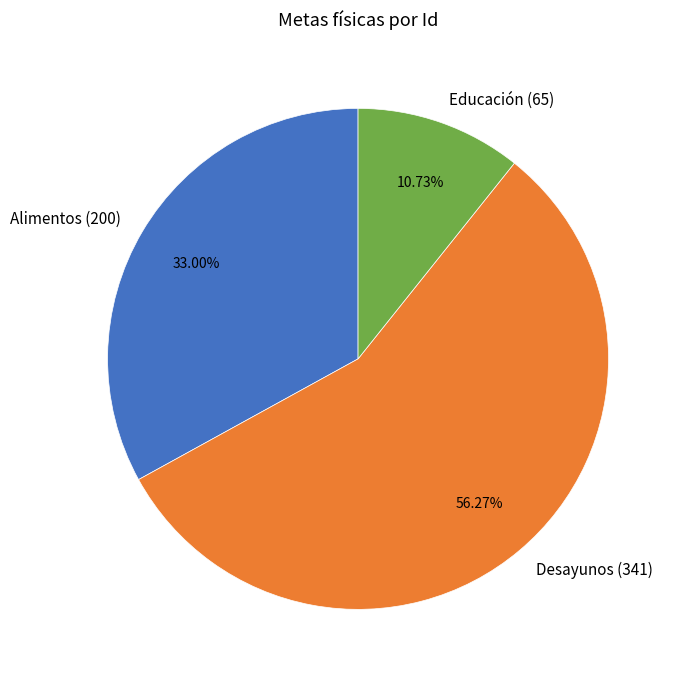

Rank the categories by value from highest to lowest.

Desayunos (341), Alimentos (200), Educación (65)